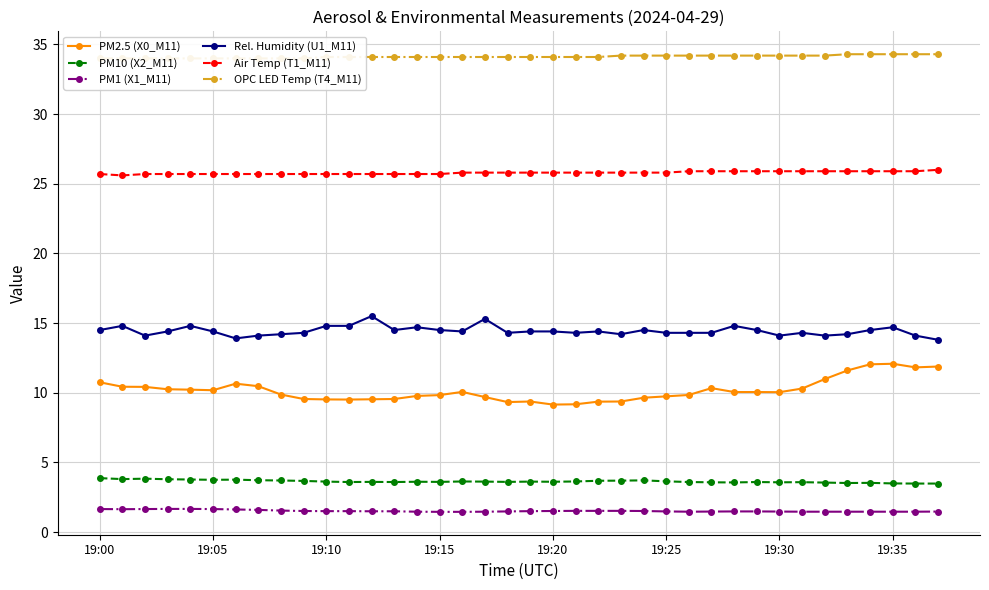

Rank the series at 18 from lowest to highest value.

PM1 (X1_M11), PM10 (X2_M11), PM2.5 (X0_M11), Rel. Humidity (U1_M11), Air Temp (T1_M11), OPC LED Temp (T4_M11)